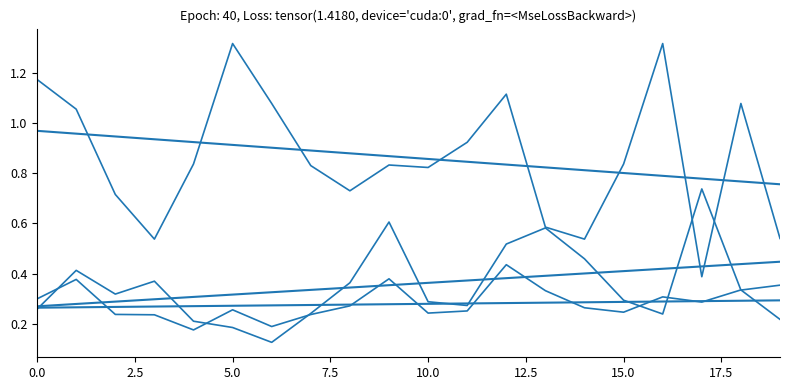

At which category is the sum across all series the highest?

12